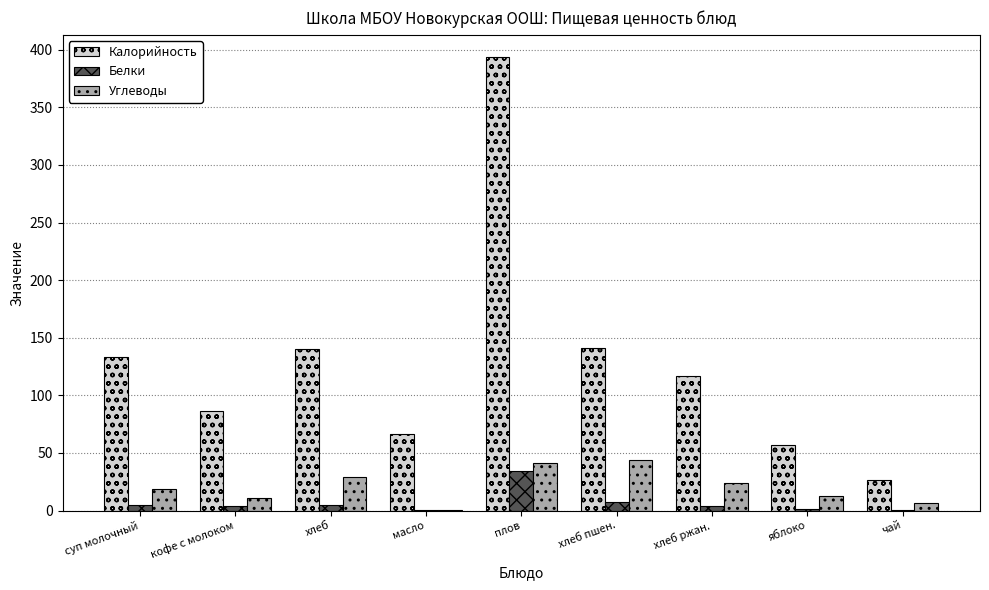

How many data points in Углеводы are above 18?

5